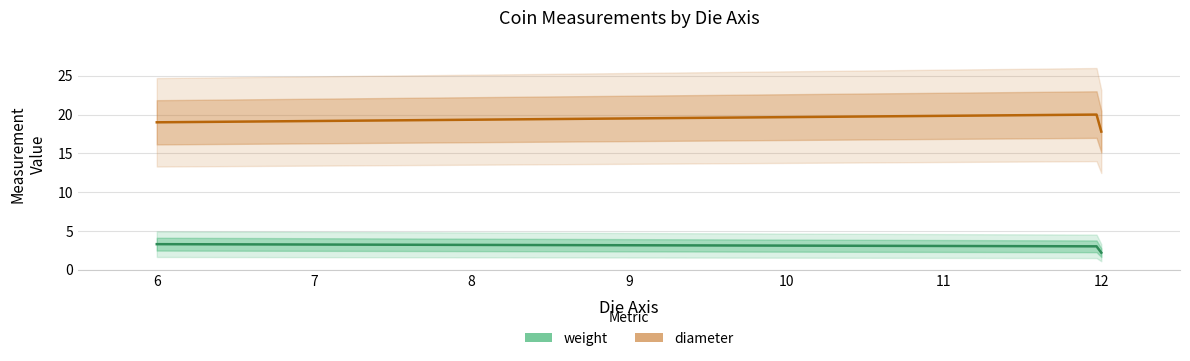

True or false: diameter has a value of 17.8 at 12.

True